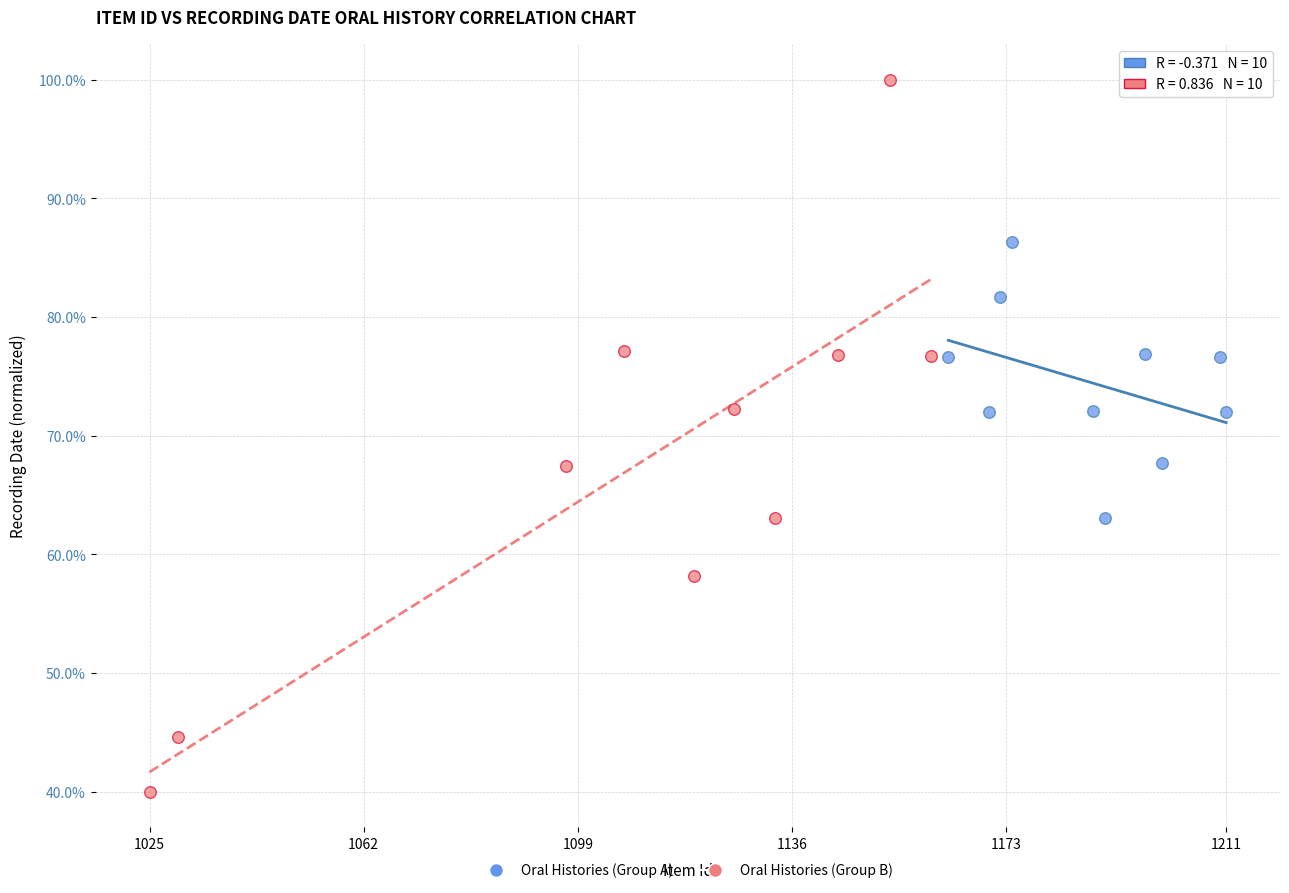

Which series reaches the minimum Y coordinate?

Oral Histories (Group B)